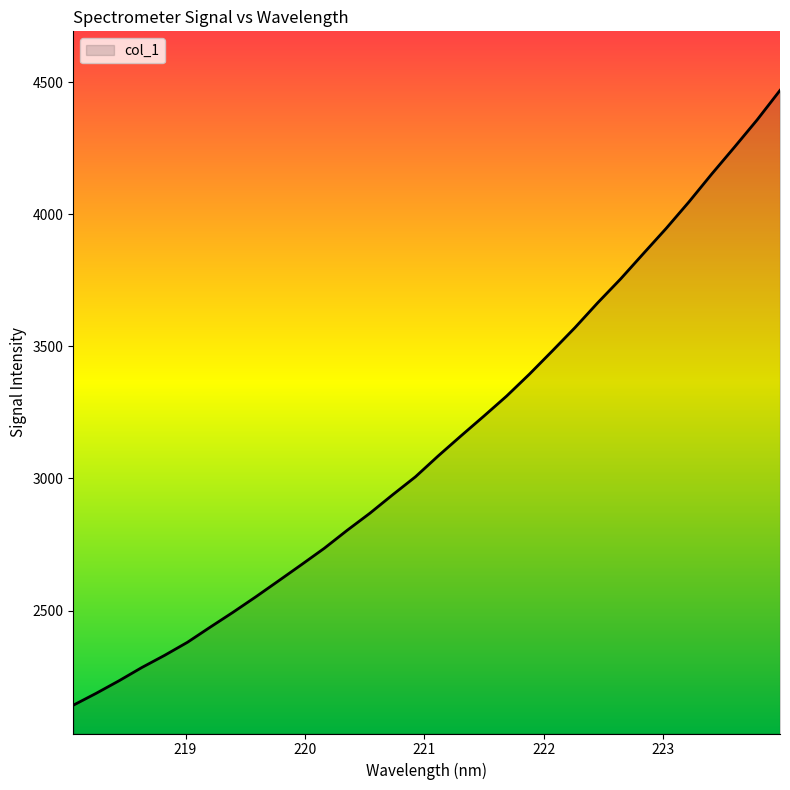

What is the greatest value displayed?

4468.9